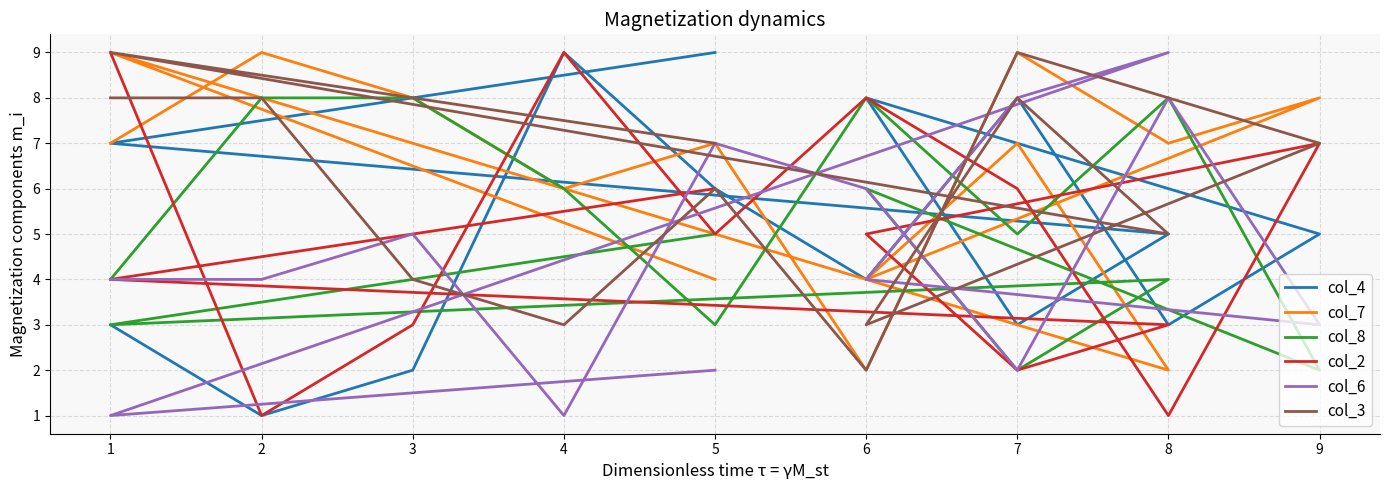

Rank the categories by col_6 value from lowest to highest.

4, 1, 7, 5, 9, 1, 2, 6, 3, 6, 5, 8, 7, 8